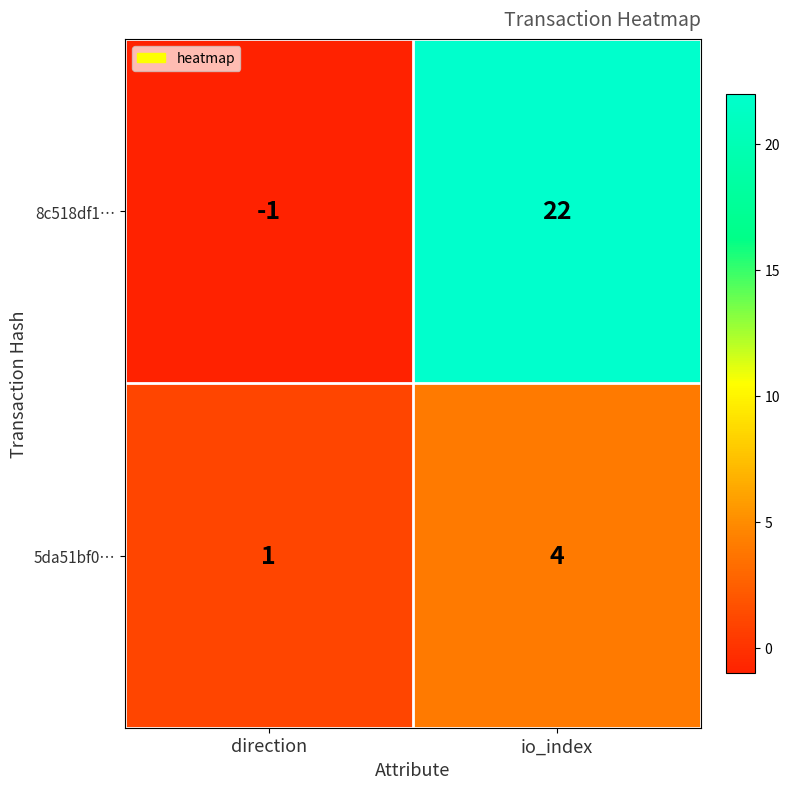

At which category is the sum across all series the highest?

io_index